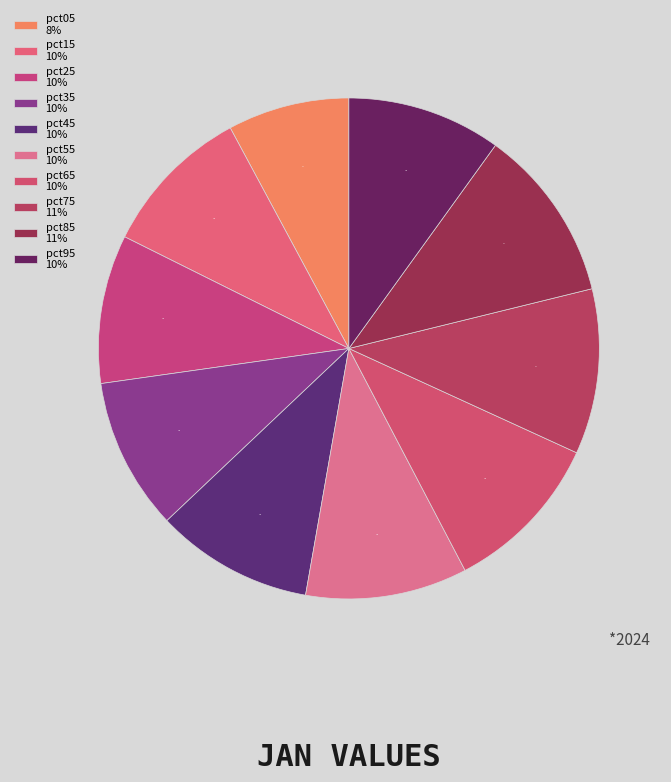

Which slice is the smallest?

pct05